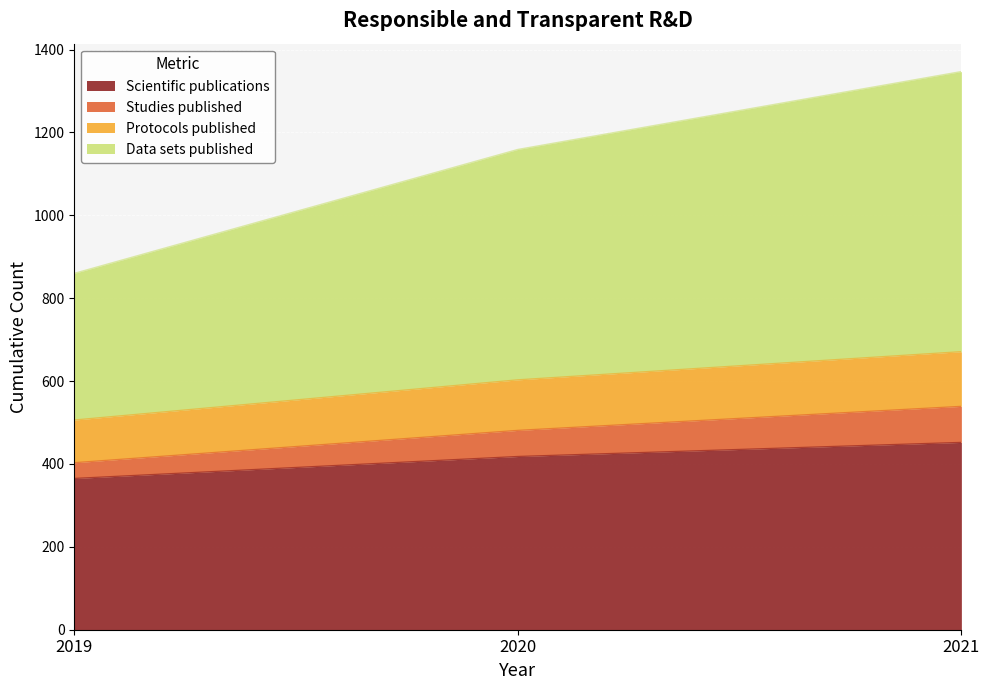

At which category is the sum across all series the highest?

2021